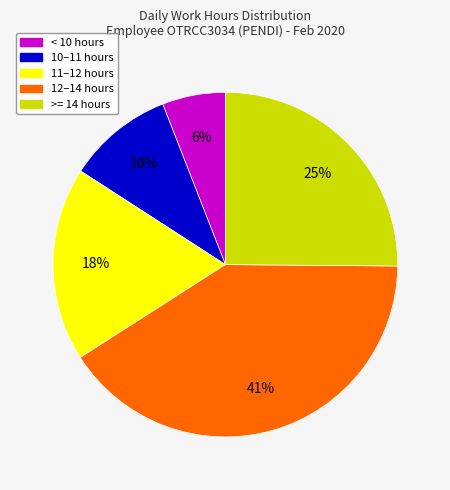

Which slice is the smallest?

< 10 hours